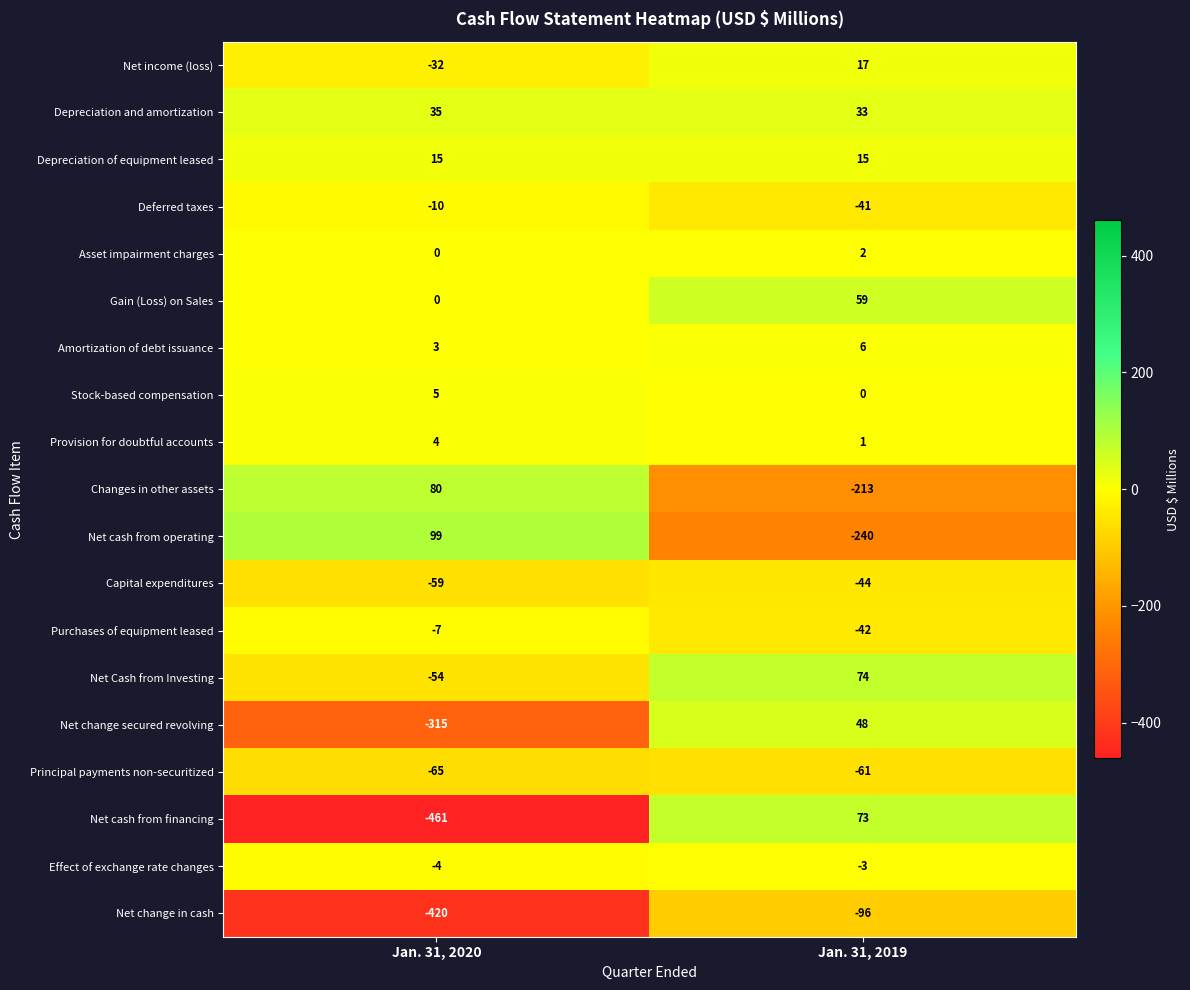

Is it true that Gain (Loss) on Sales equals 79 at Jan. 31, 2019?

False